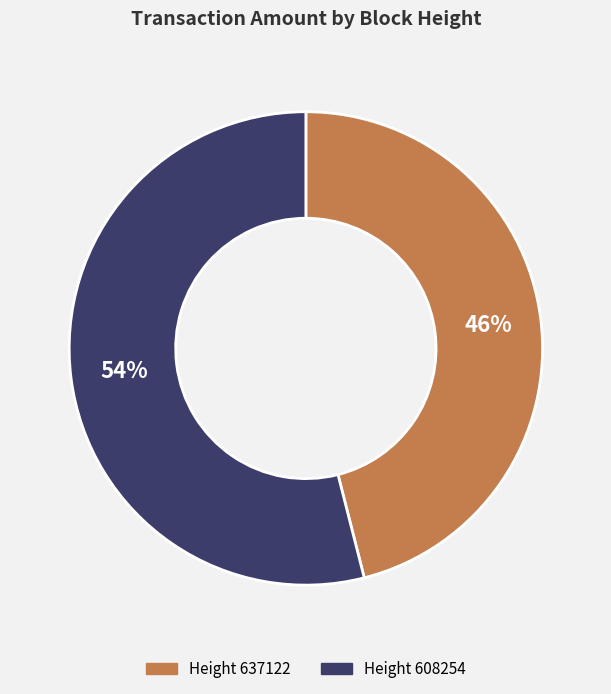

To the nearest percent, what is the difference between the Height 608254 and Height 637122 slice percentages?

8%